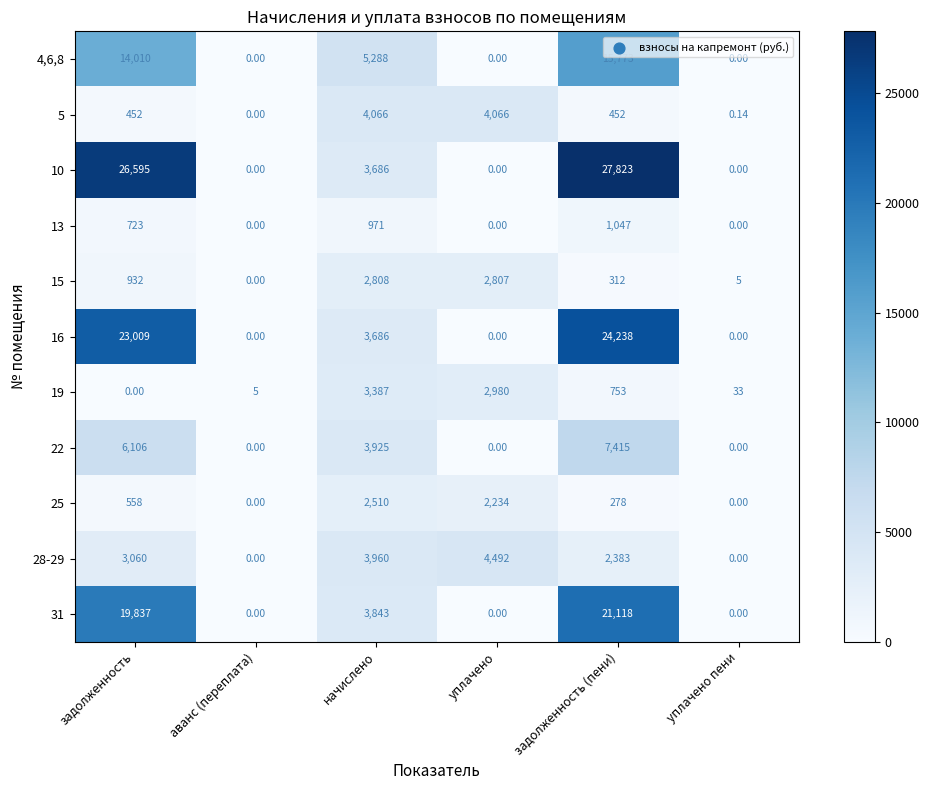

How many positive values does the 5 series have?

5